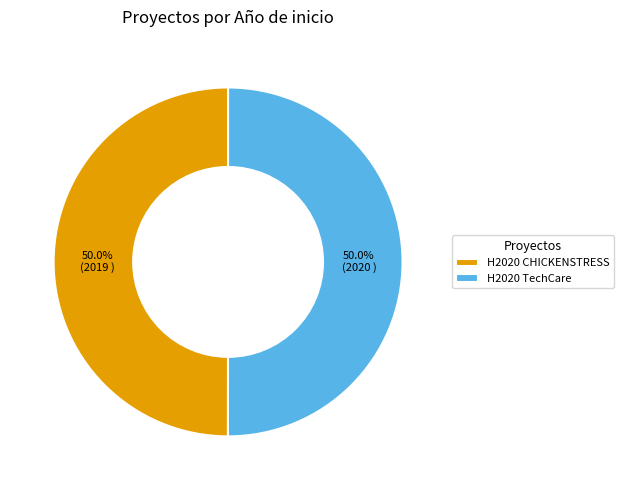

Approximately how many times larger is the value at H2020 TechCare compared to H2020 CHICKENSTRESS?

1.0